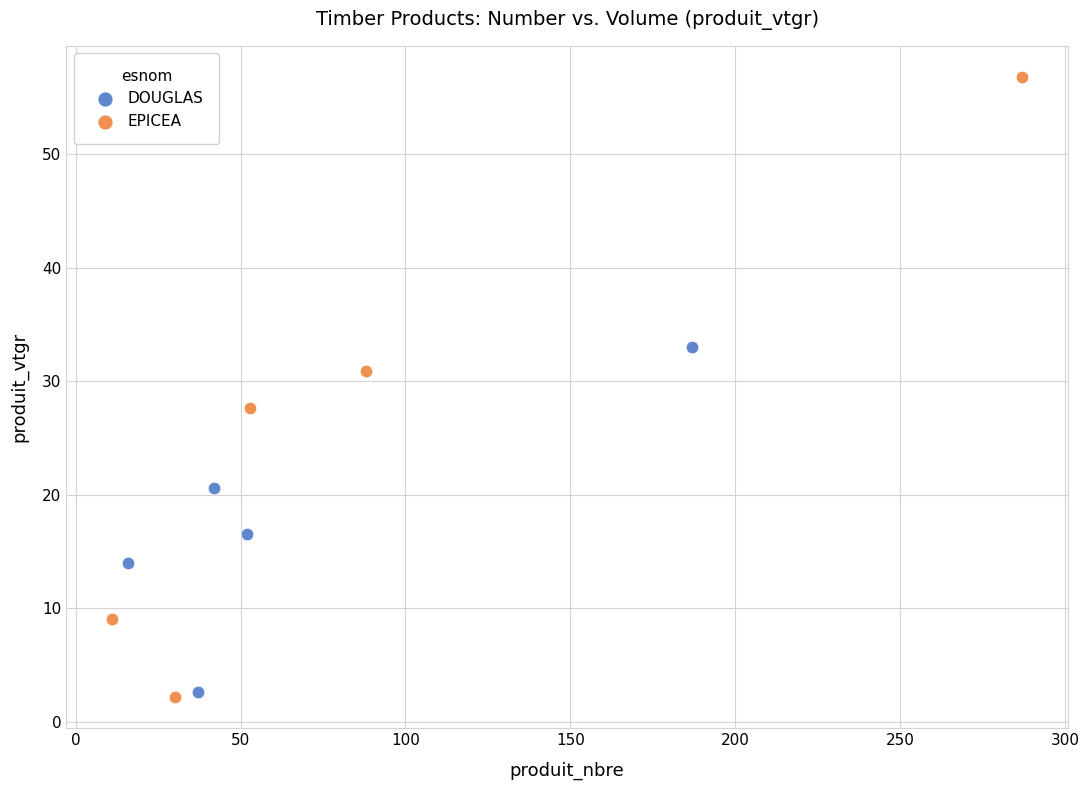

Which series contains the highest Y value?

EPICEA